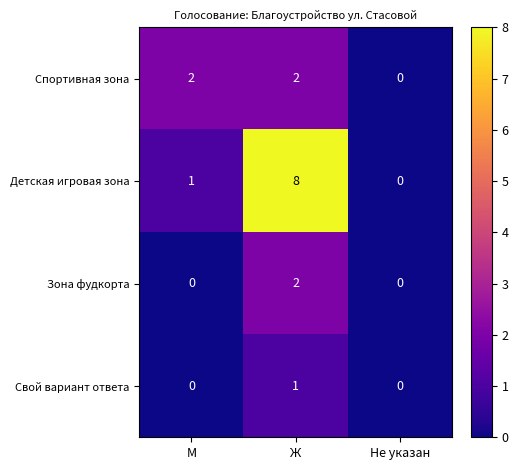

Reading right to left, transcribe all the data shown in this chart.

Спортивная зона: Не указан=0	Ж=2	М=2
Детская игровая зона: Не указан=0	Ж=8	М=1
Зона фудкорта: Не указан=0	Ж=2	М=0
Свой вариант ответа: Не указан=0	Ж=1	М=0